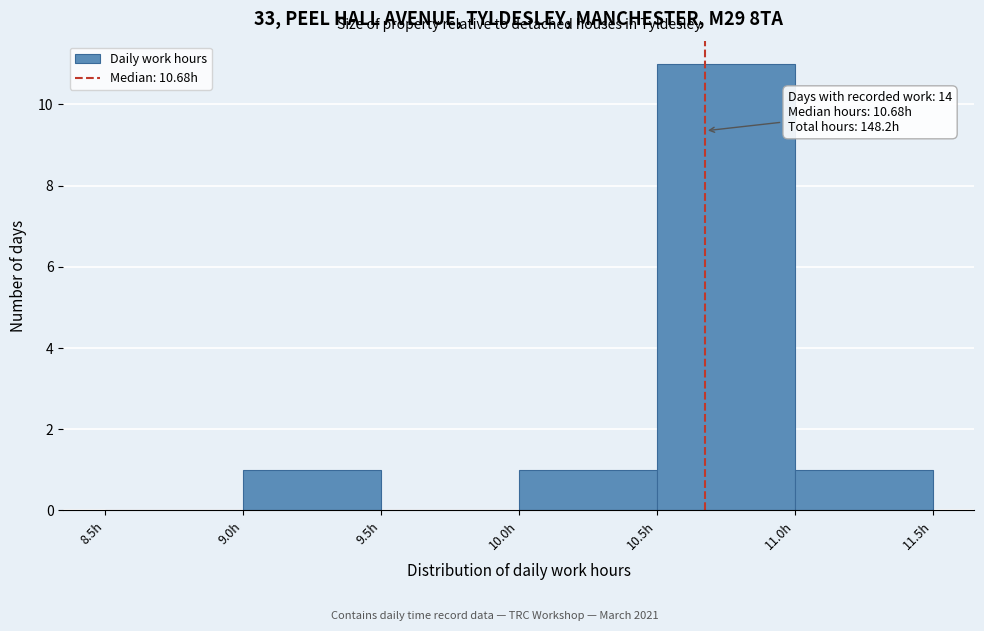

Over which range of the x-axis is the bar tallest?

10.5 to 11.0